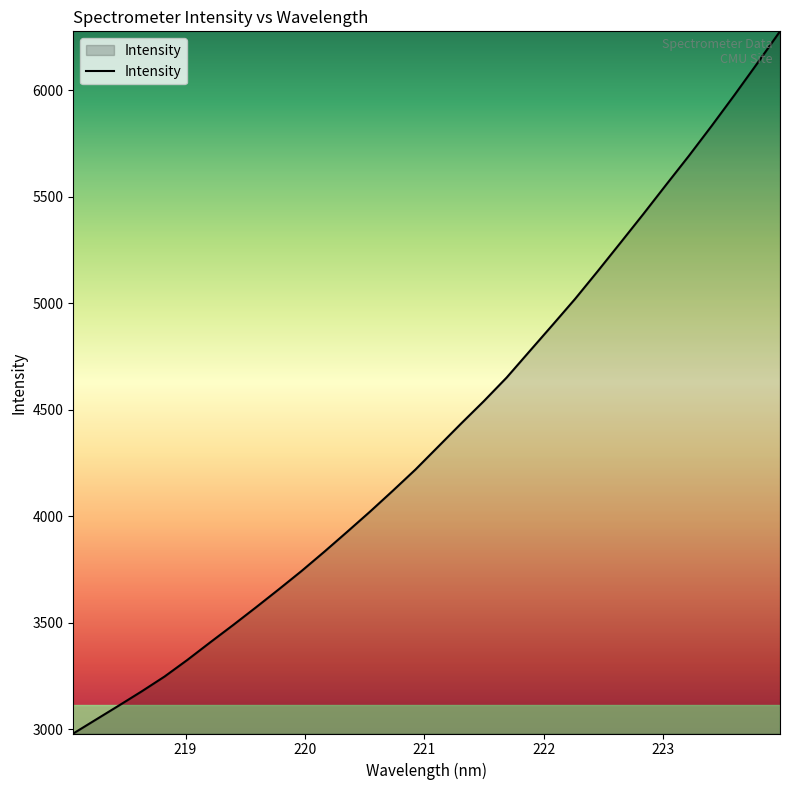

What is the greatest value displayed?

6276.7